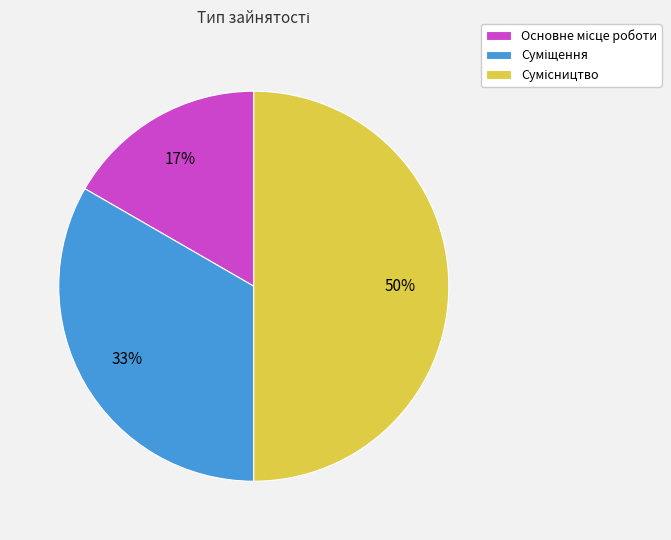

To the nearest percent, what is the difference between the largest and smallest slice percentages?

33%